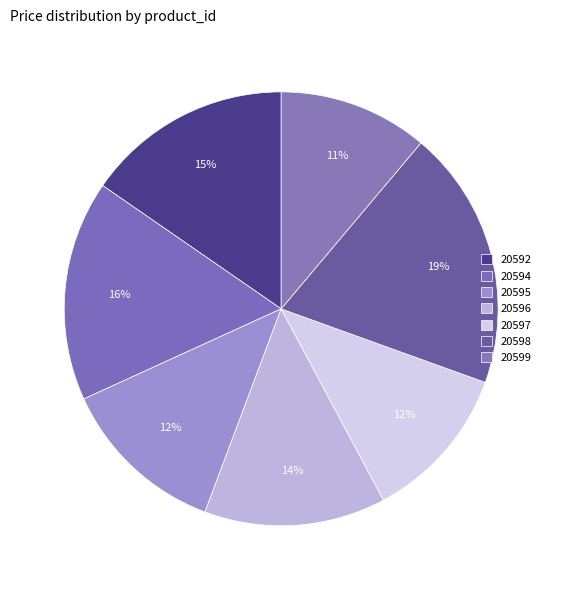

Rank the categories by value from lowest to highest.

20599, 20597, 20595, 20596, 20592, 20594, 20598